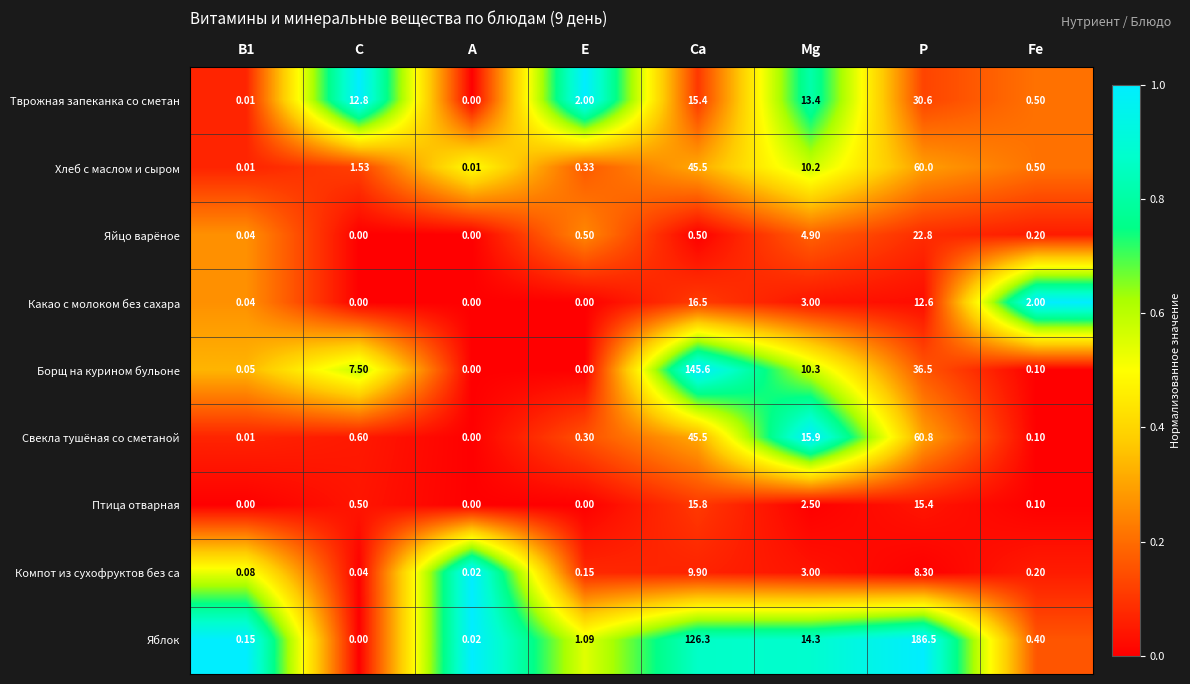

What is the total value across all series at Fe?

4.1